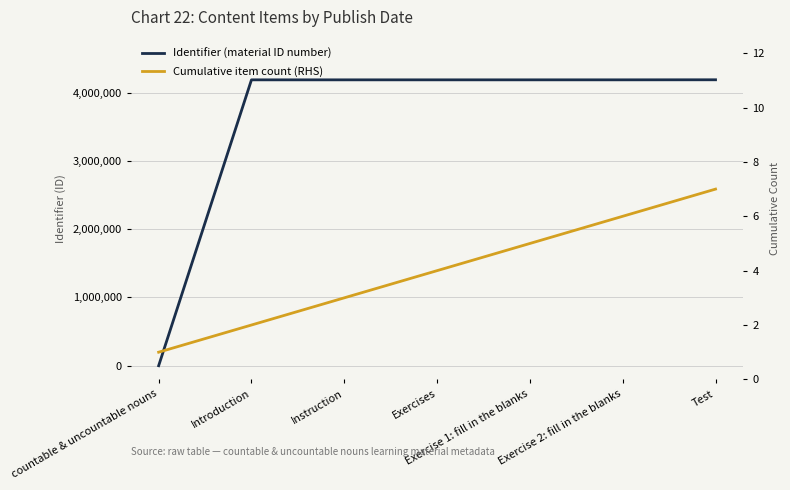

What is the sum of all Cumulative item count (RHS) values?

28